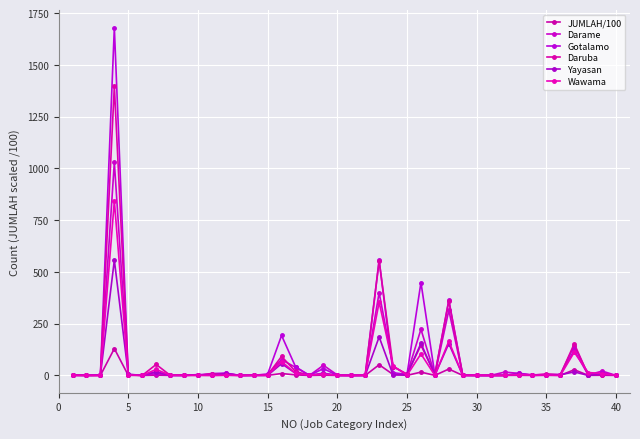

Which series ends up on top after the final intersection of Yayasan and Gotalamo?

Yayasan